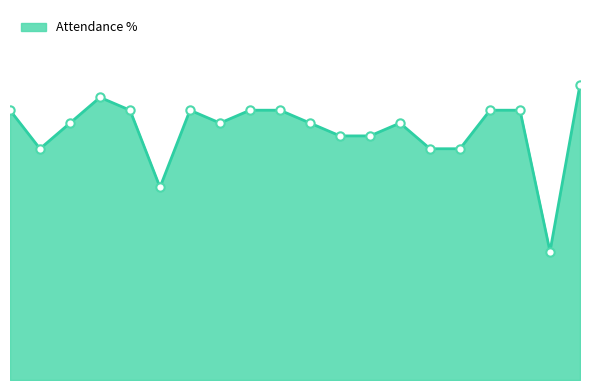

Which label corresponds to the largest value in the chart?

Carlos Martínez